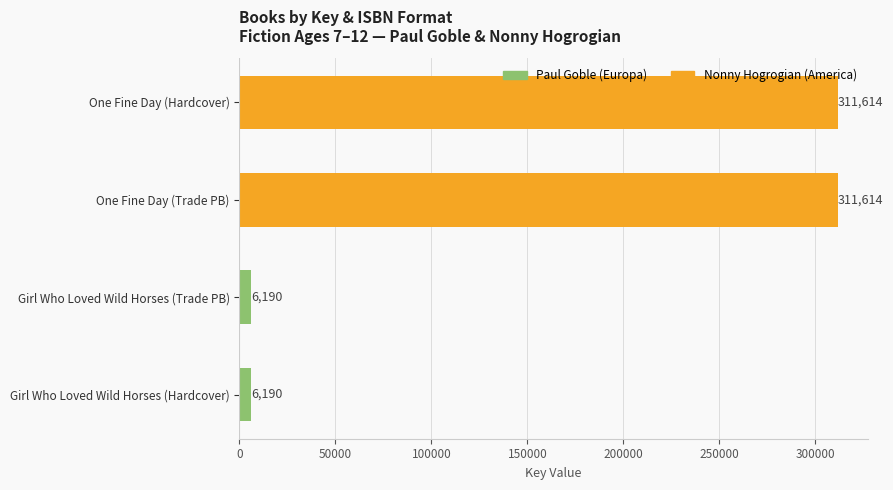

List the labels in order of value, largest first.

One Fine Day (Trade PB), One Fine Day (Hardcover), Girl Who Loved Wild Horses (Hardcover), Girl Who Loved Wild Horses (Trade PB)